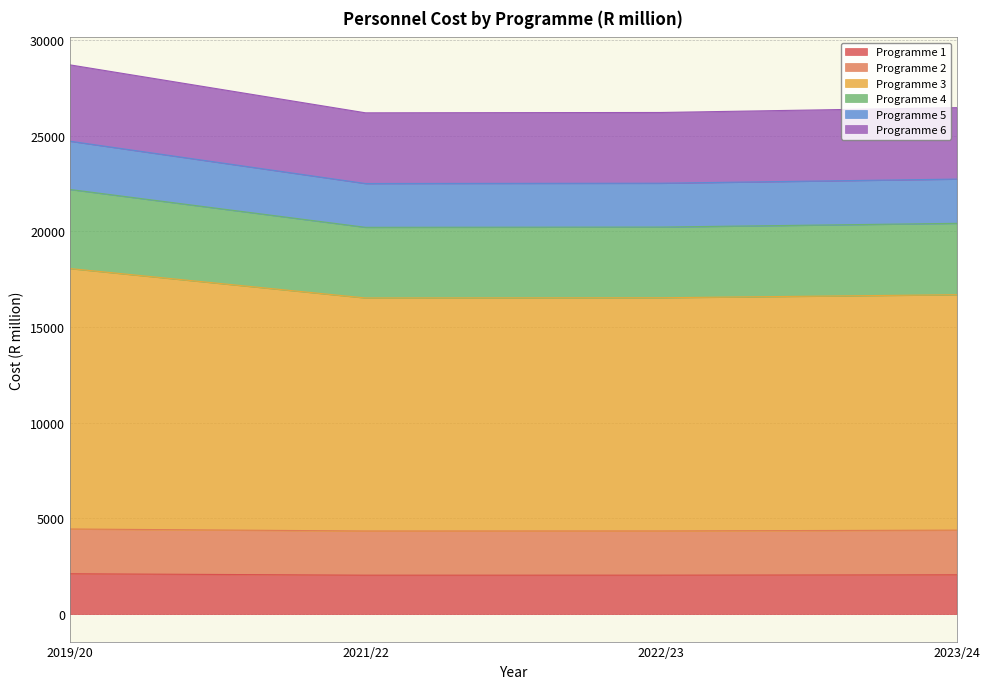

What is the difference between the Programme 1 values at 2019/20 and 2023/24?

53.9